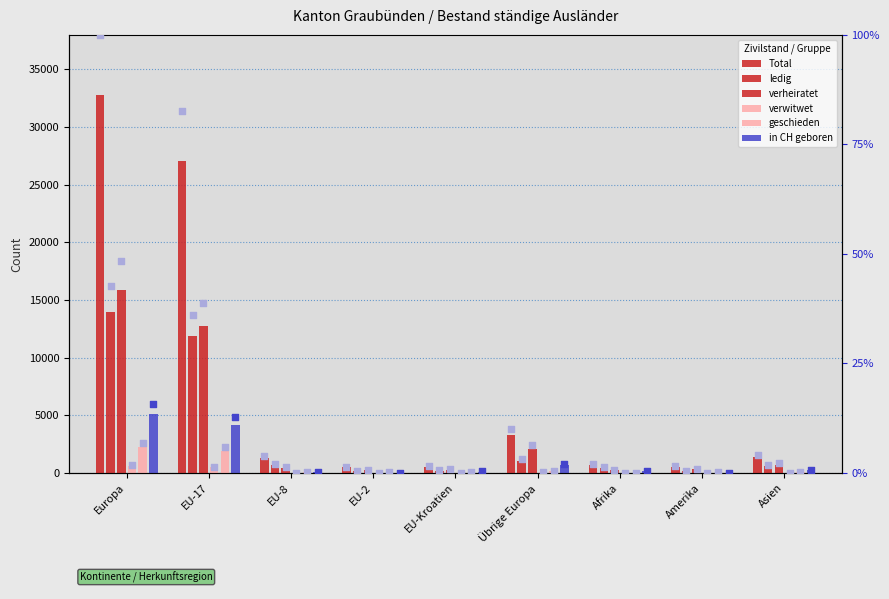

At how many categories does at least one series exceed 3775?

2